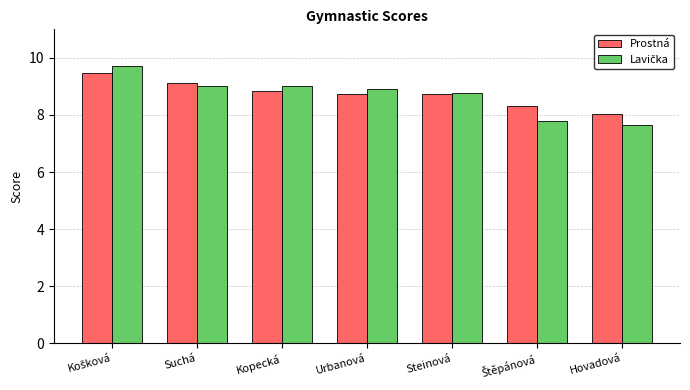

Is it true that Prostná equals 4.4 at Suchá?

False